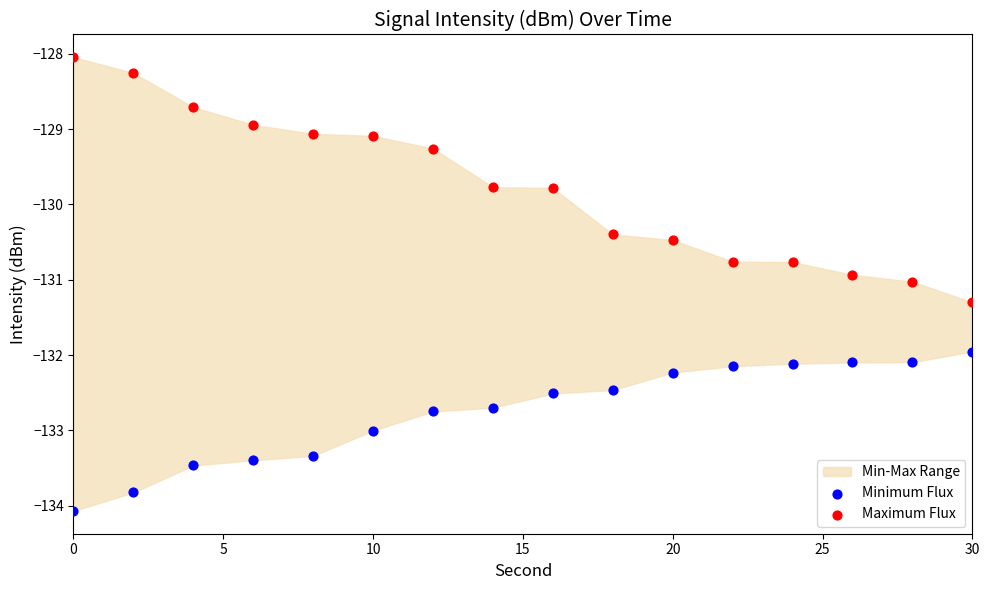

Across all data points, what is the range of X values (max minus min)?

30.0